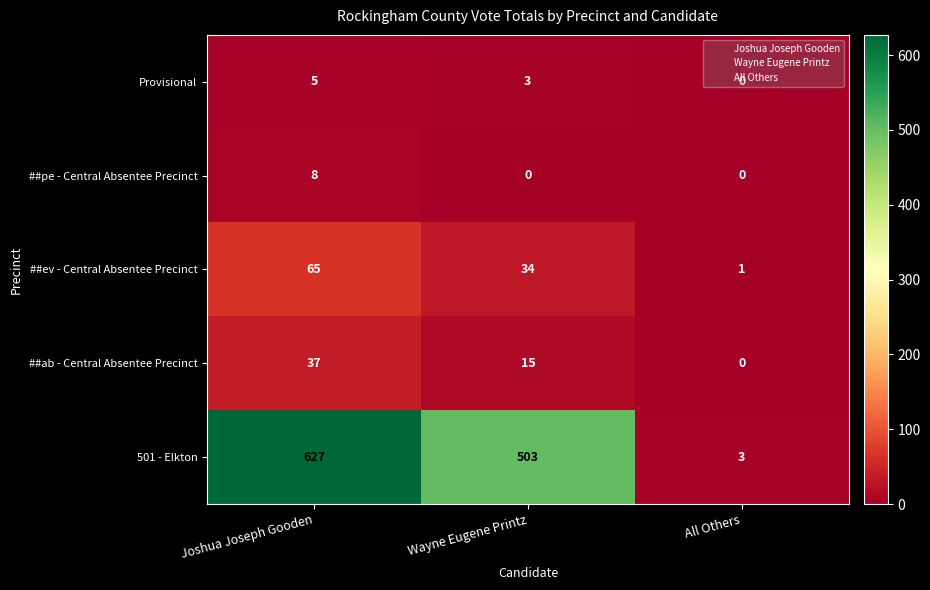

What is the difference between the second highest and minimum values in the ##ab - Central Absentee Precinct series?

15